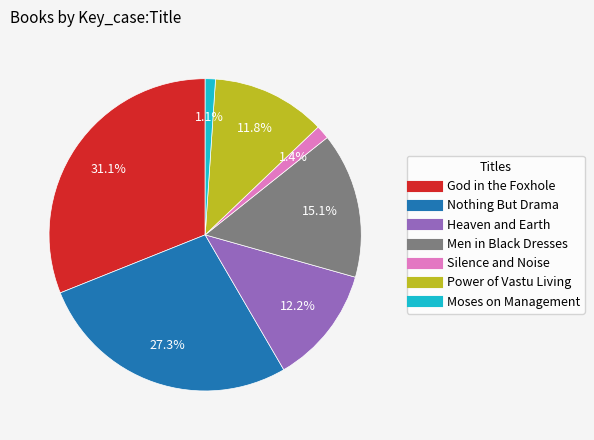

Which category has the biggest portion of the pie?

God in the Foxhole